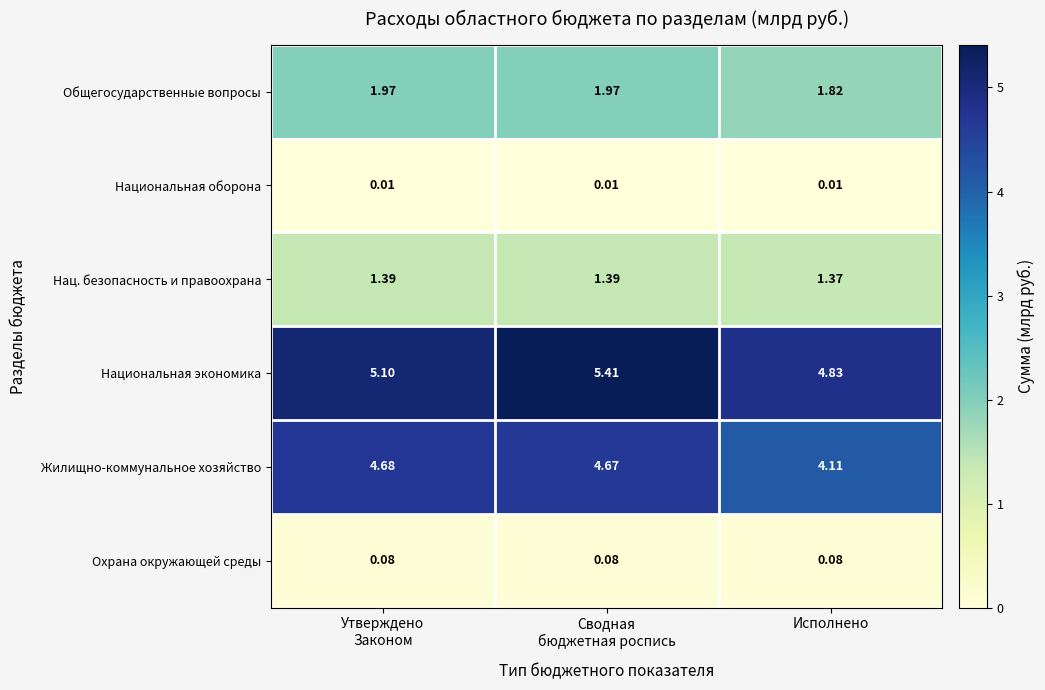

Which series has the largest total across all categories?

Национальная экономика